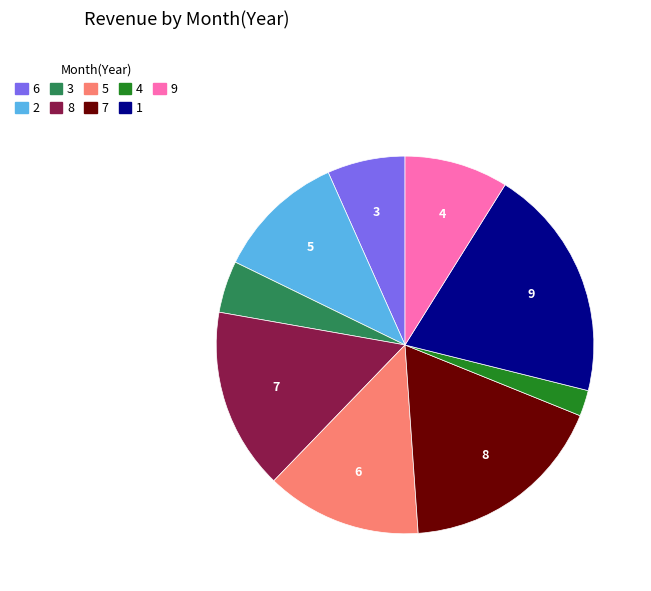

Is there a majority slice in this chart?

No